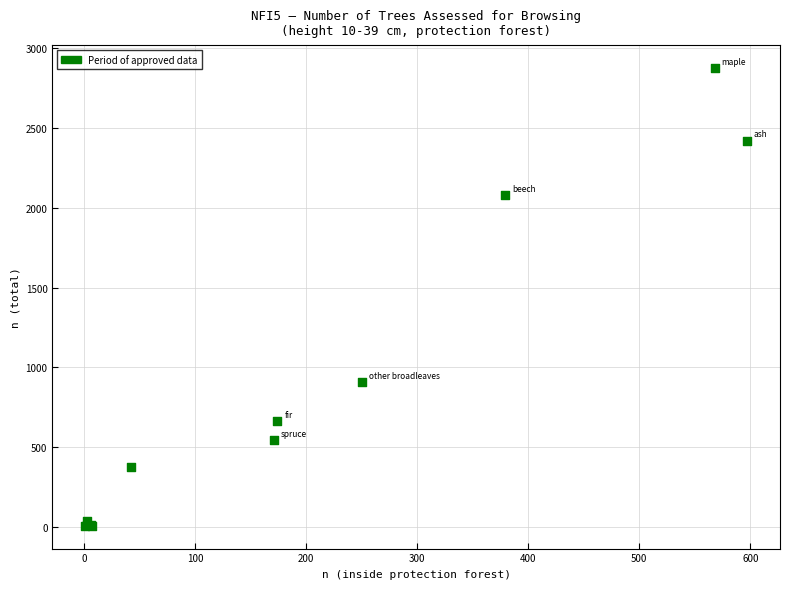

What Y value in the scatter plot is closest to 1442?

911